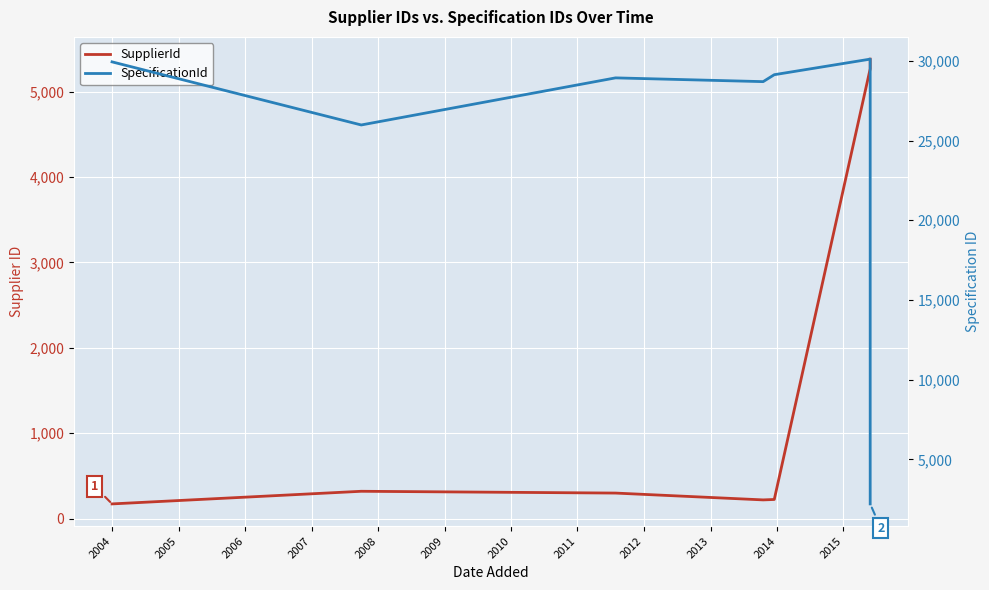

Reading left to right, transcribe all the data shown in this chart.

SupplierId: 171	319	298	218	223	5270	5383
SpecificationId: 29937	25979	28933	28697	29132	30109	2209